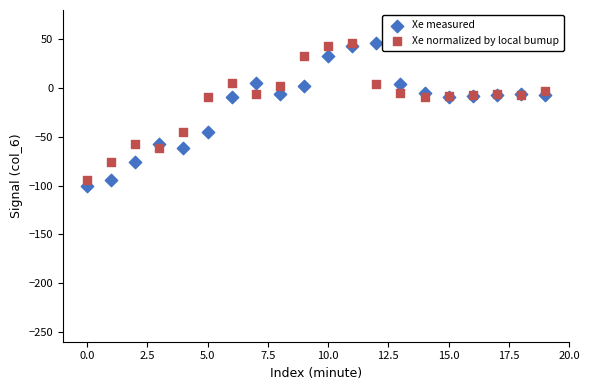

Which series reaches the minimum Y coordinate?

Xe measured